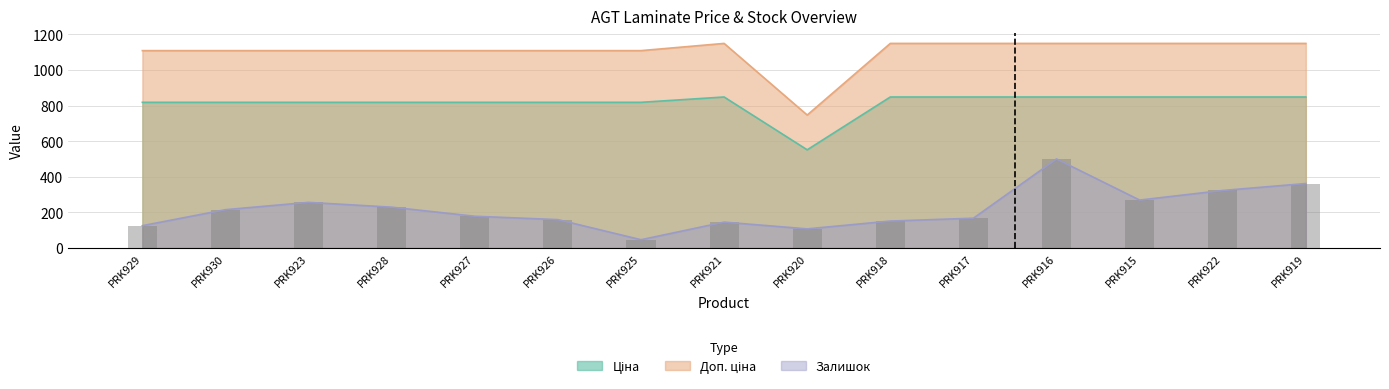

At which label is Ціна closest to 699?

PRK929